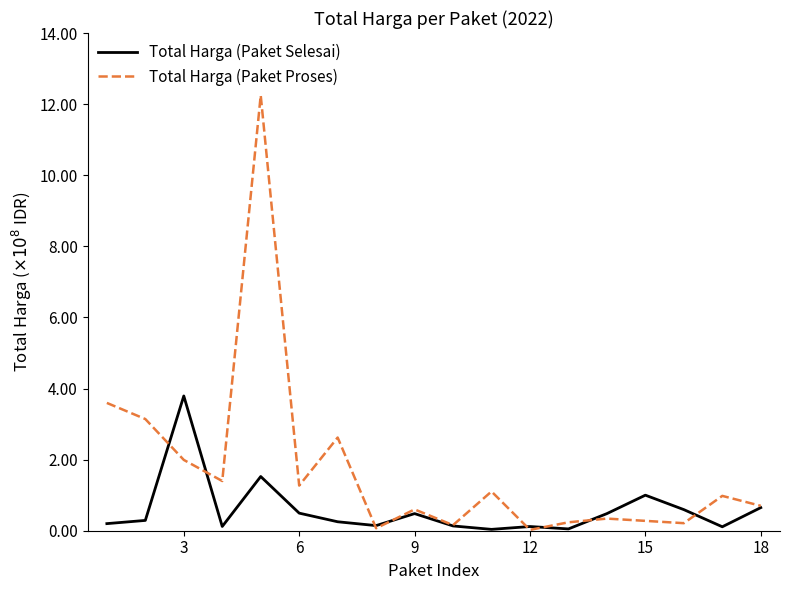

What is the highest value of the Total Harga (Paket Proses) series?

12.2